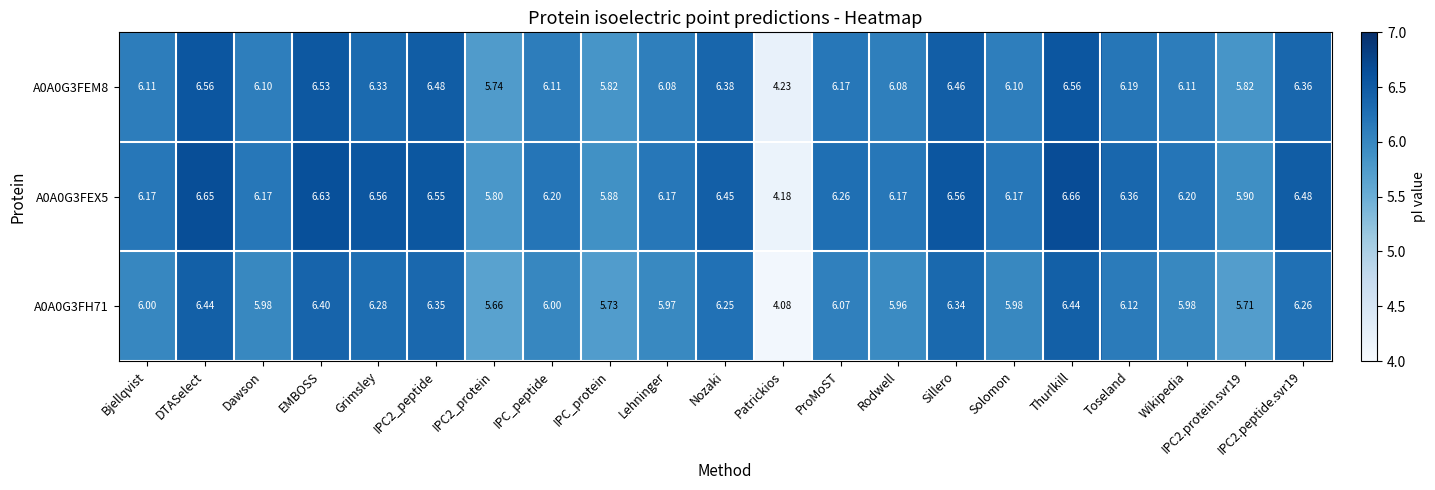

At which category does the chart reach its minimum across all series?

Patrickios